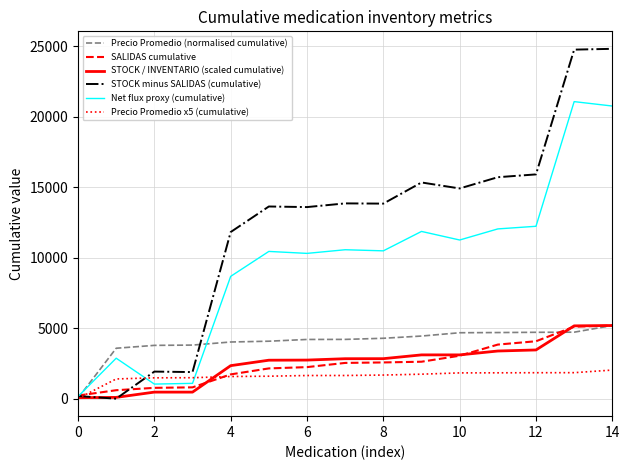

What are all the series names shown in the legend?

Precio Promedio (normalised cumulative), SALIDAS cumulative, STOCK / INVENTARIO (scaled cumulative), STOCK minus SALIDAS (cumulative), Net flux proxy (cumulative), Precio Promedio x5 (cumulative)